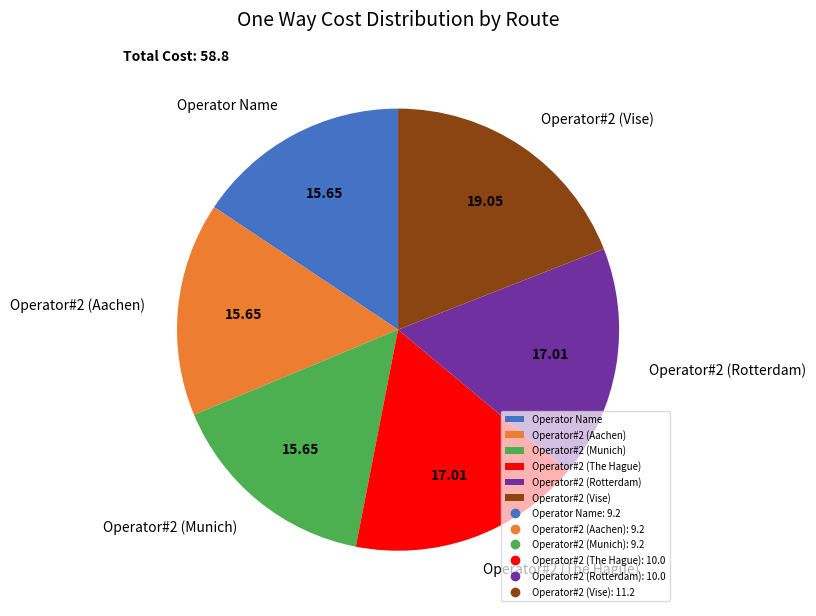

Does Operator#2 (The Hague) represent more than half of the total?

No